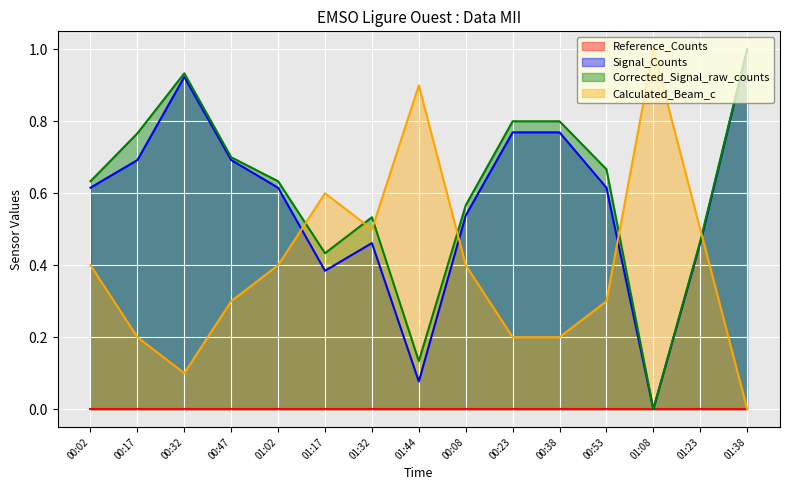

At which category does Corrected_Signal_raw_counts reach its first local peak?

00:32